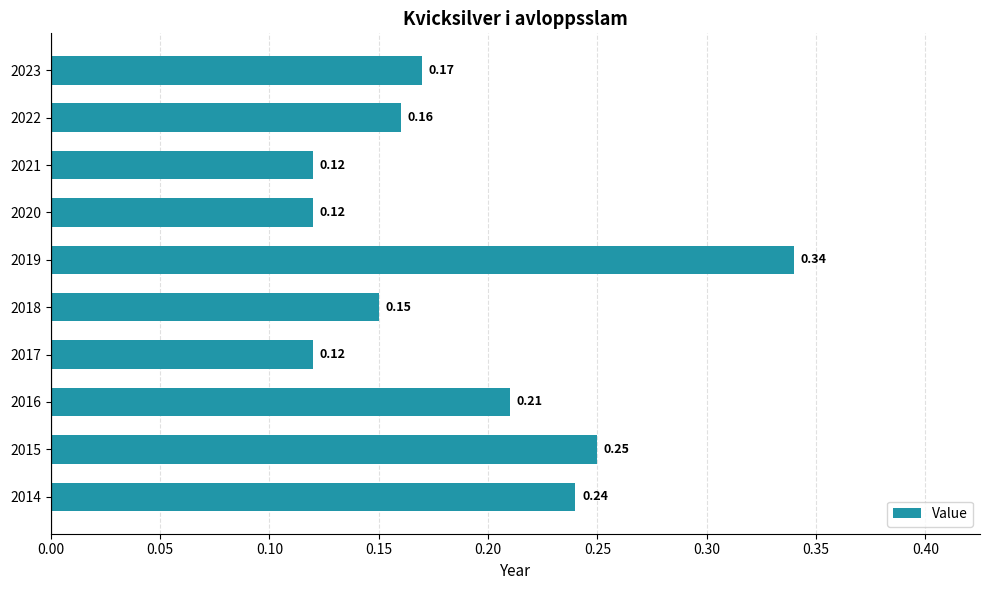

Between 2014 and 2023, which is larger?

2014